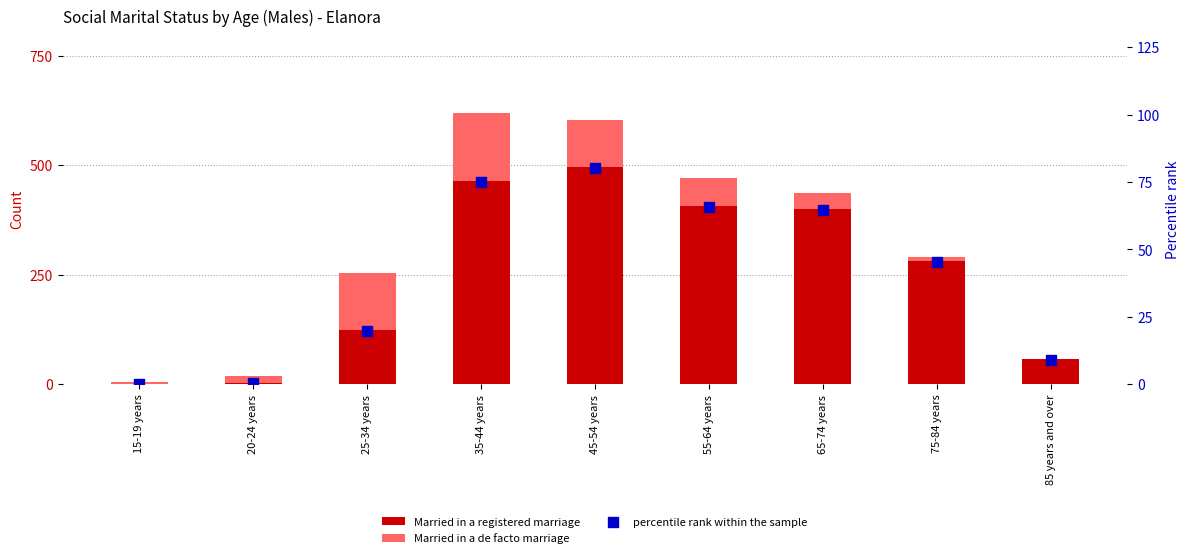

Which series contains the lowest Y value?

Married in a registered marriage